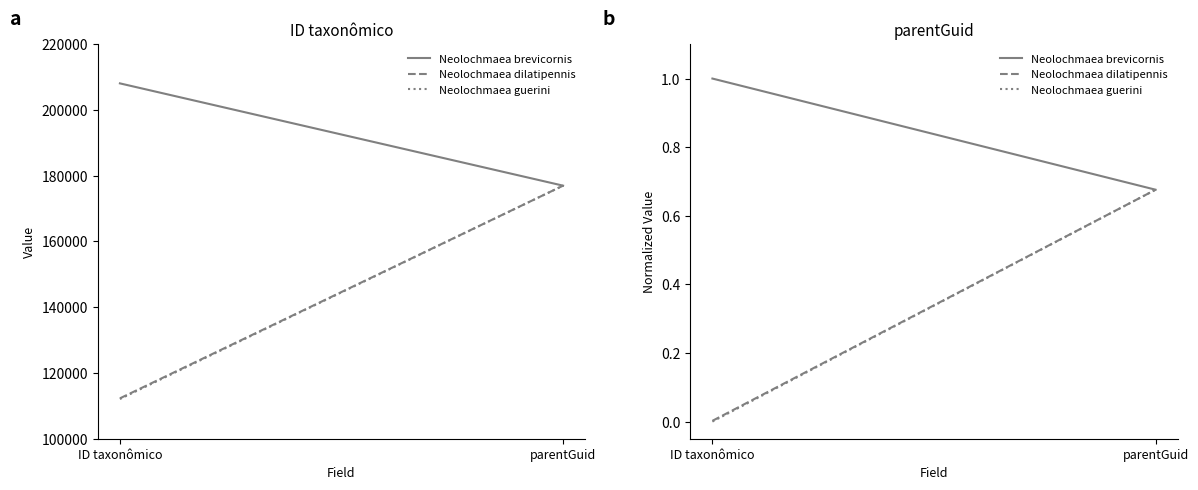

Reading left to right, extract all data points from this chart.

Neolochmaea brevicornis: ID taxonômico=1.0	parentGuid=0.7
Neolochmaea dilatipennis: ID taxonômico=0.0	parentGuid=0.7
Neolochmaea guerini: ID taxonômico=0.0	parentGuid=0.7